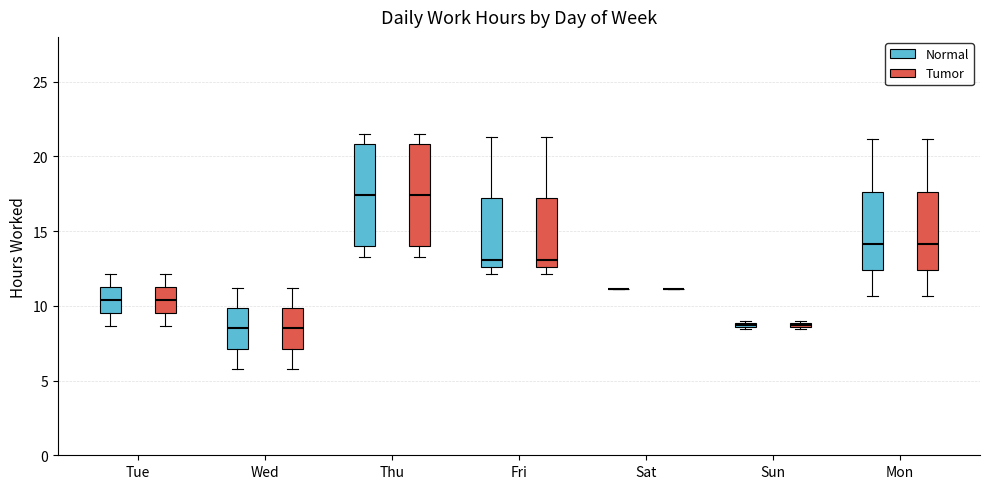

Where is the lower edge of the box for Fri (Normal) on the y-axis? The values are not printed on the chart, so give them approximately, as read against the axis.

12.5